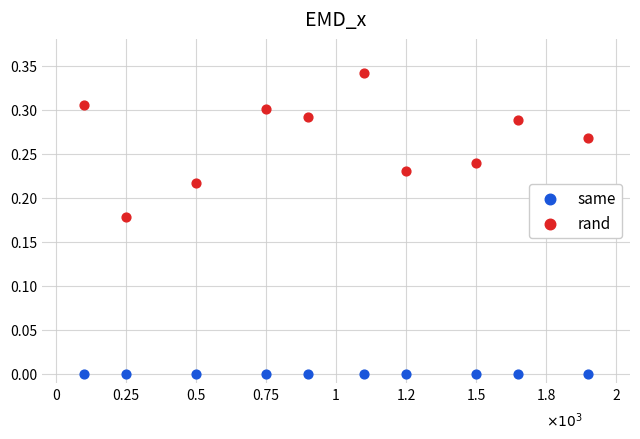

Which series reaches the maximum Y coordinate?

rand